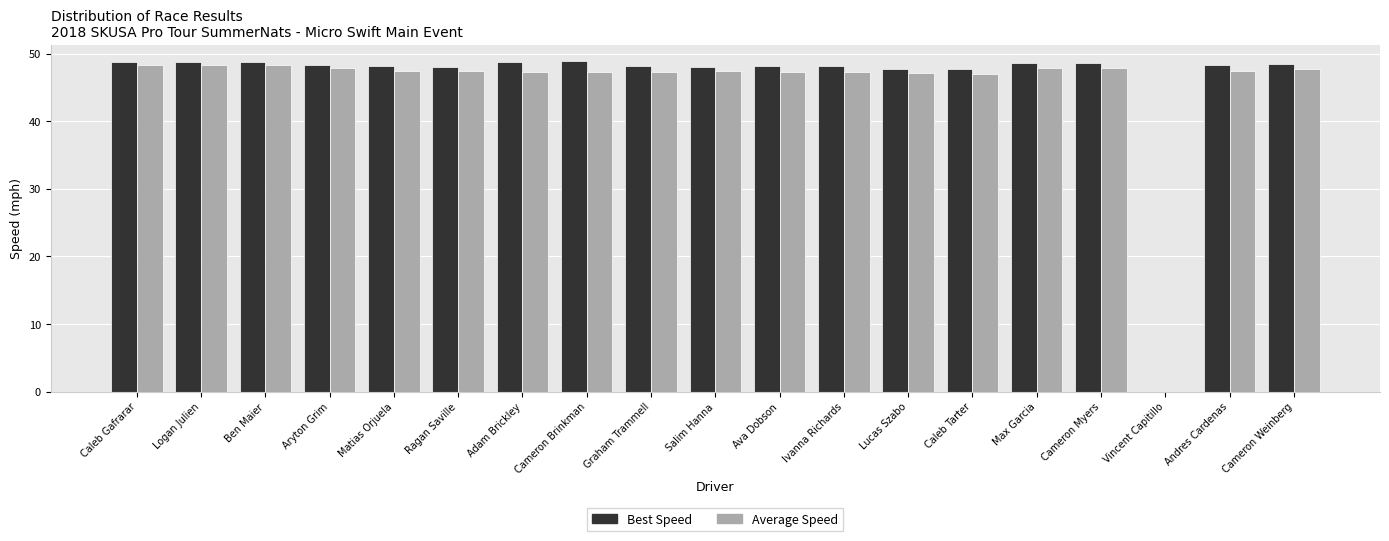

What are all the series names shown in the legend?

Best Speed, Average Speed